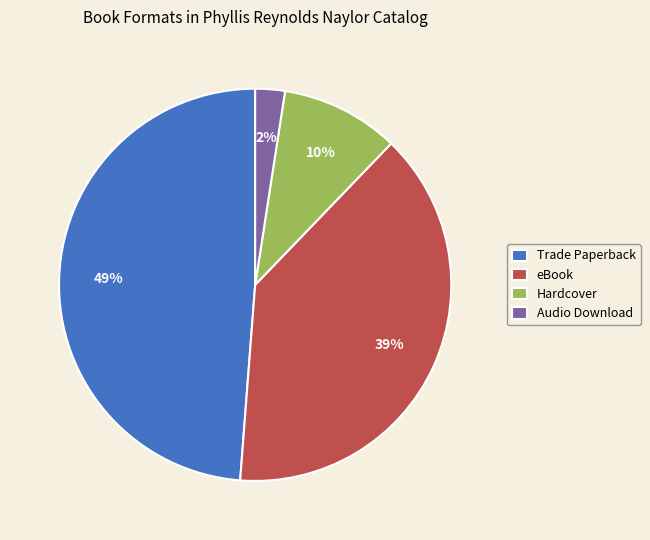

Do eBook and Audio Download together represent more than half of the pie?

No